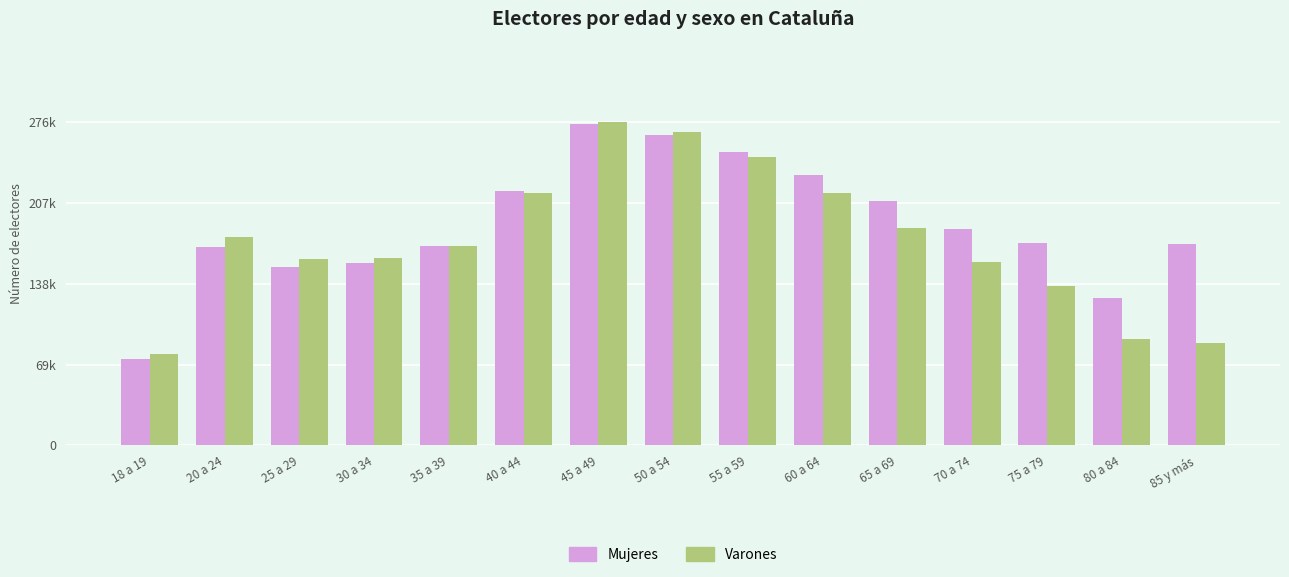

Reading left to right, extract all data points from this chart.

Mujeres: 74054	170116	152615	156295	170779	218155	275020	266016	251463	231837	209313	185201	173416	125807	172770
Varones: 78081	178049	159488	160719	170386	215745	276659	268277	246900	215711	186081	156568	136389	90769	87658